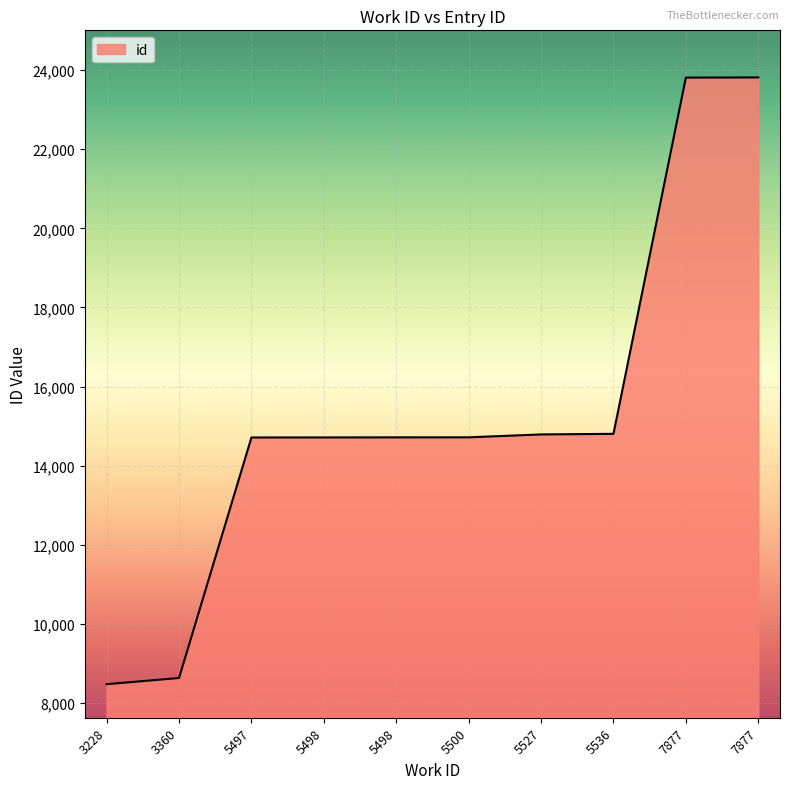

Which label corresponds to the smallest value in the chart?

3228